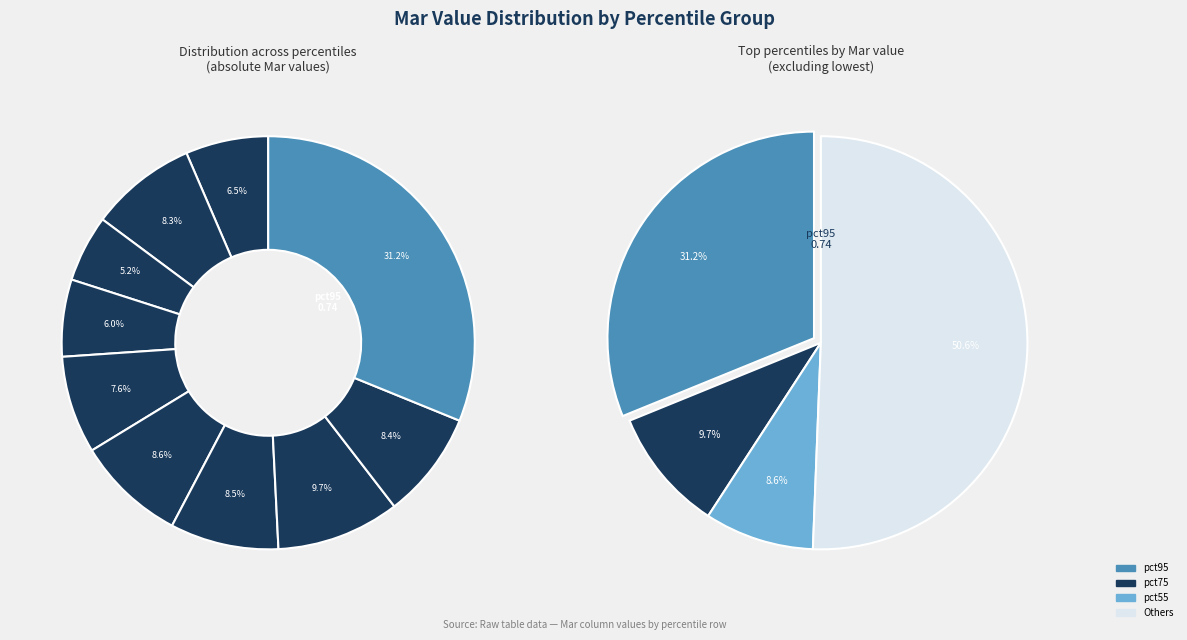

To the nearest percent, what percentage of the pie is pct95?

31%